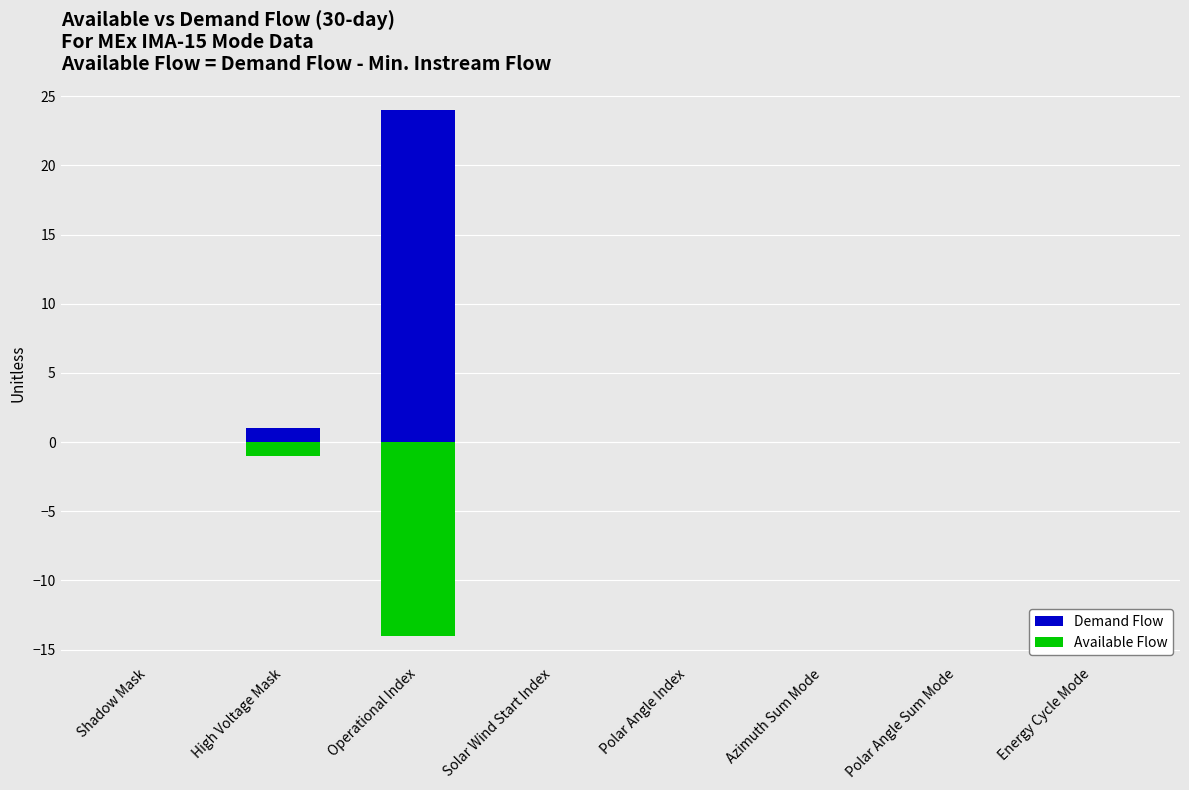

At which label is Available Flow closest to -7?

High Voltage Mask